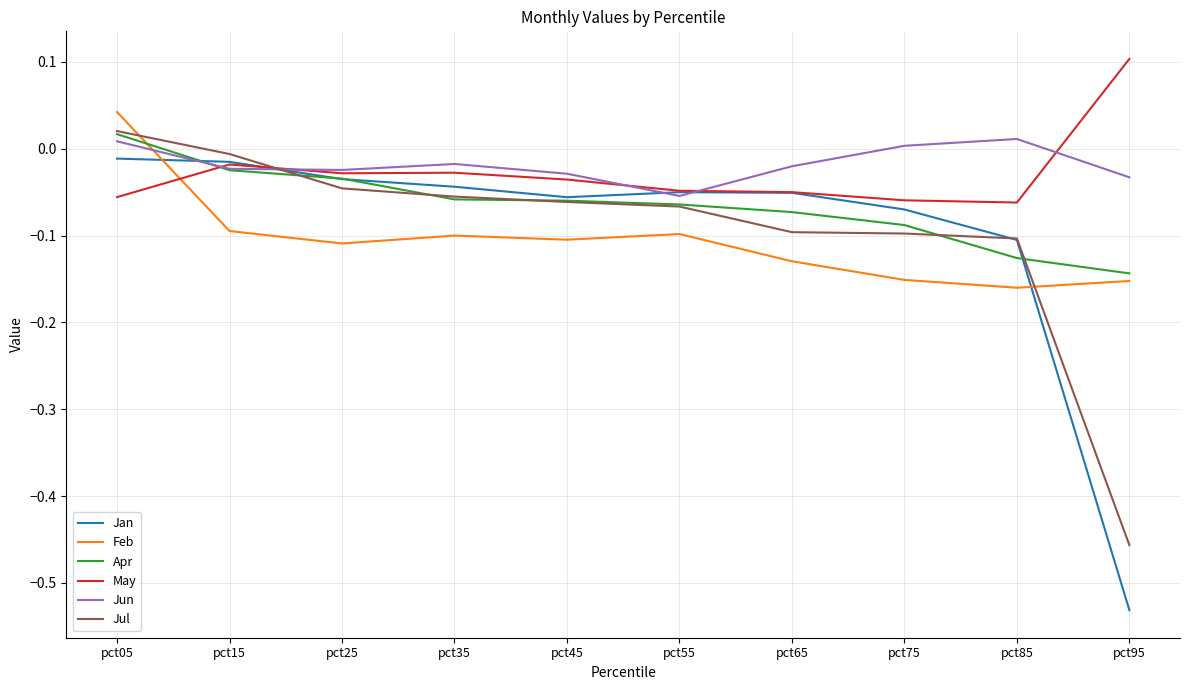

Is this an area chart (filled region under the line)?

No